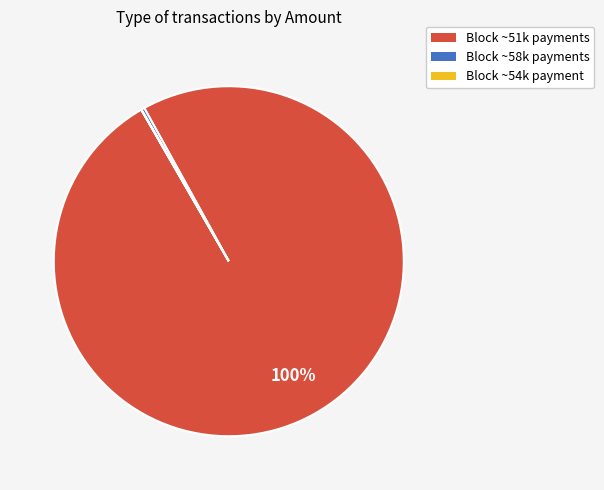

To the nearest percent, what percentage of the pie is Block ~51k payments?

100%